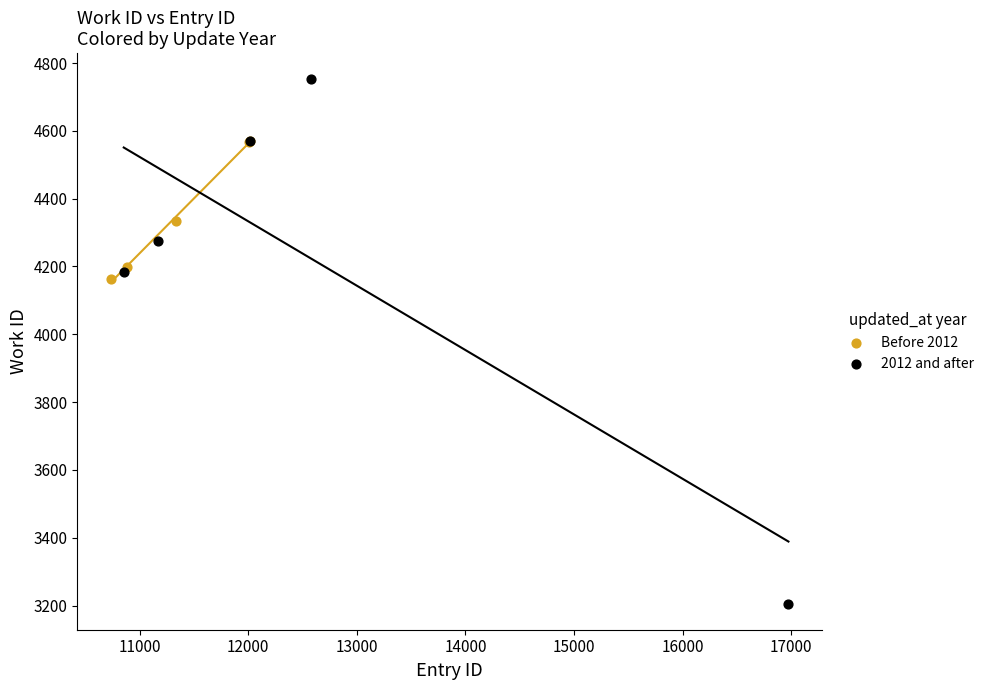

Which series contains the highest Y value?

2012 and after